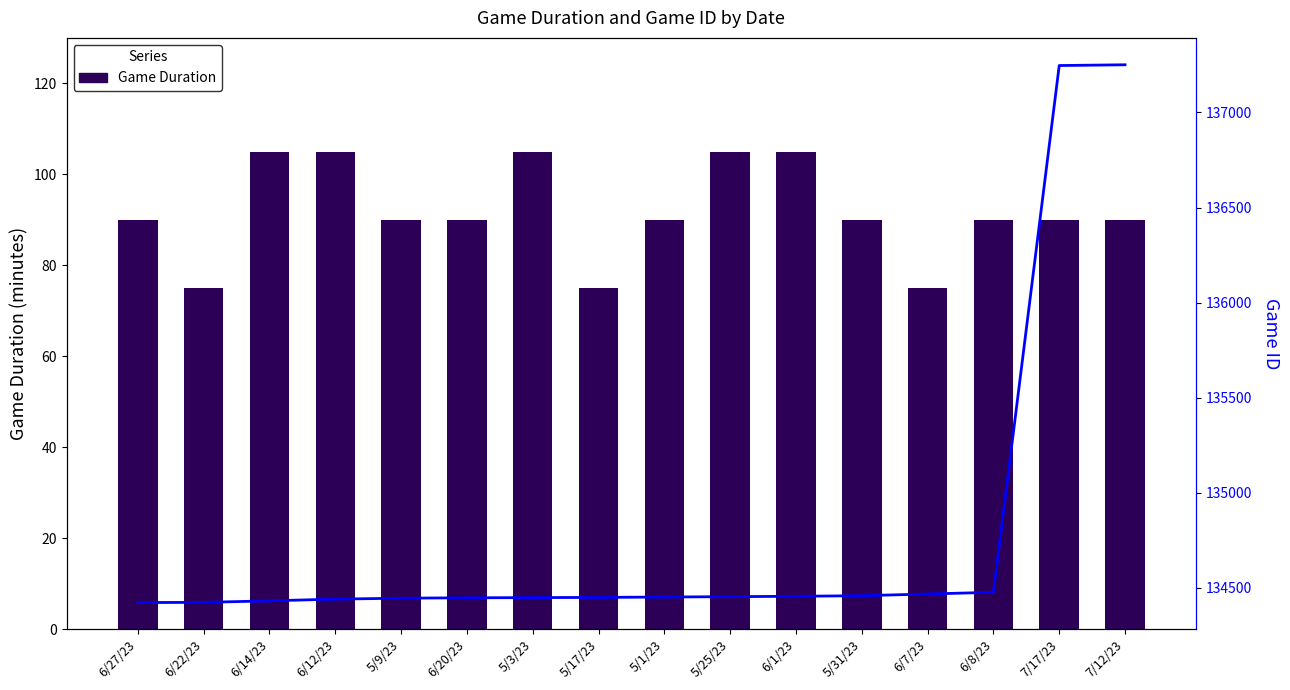

True or false: Game Duration has a value of 37 at 5/1/23.

False